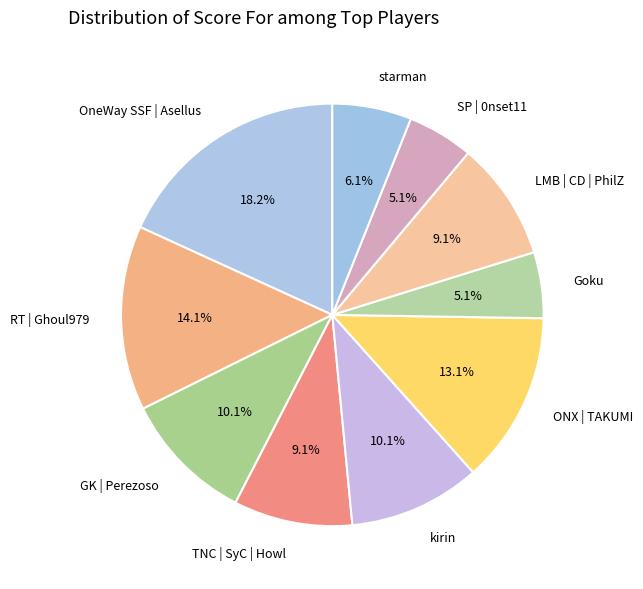

Which slice is the largest?

OneWay SSF | Asellus